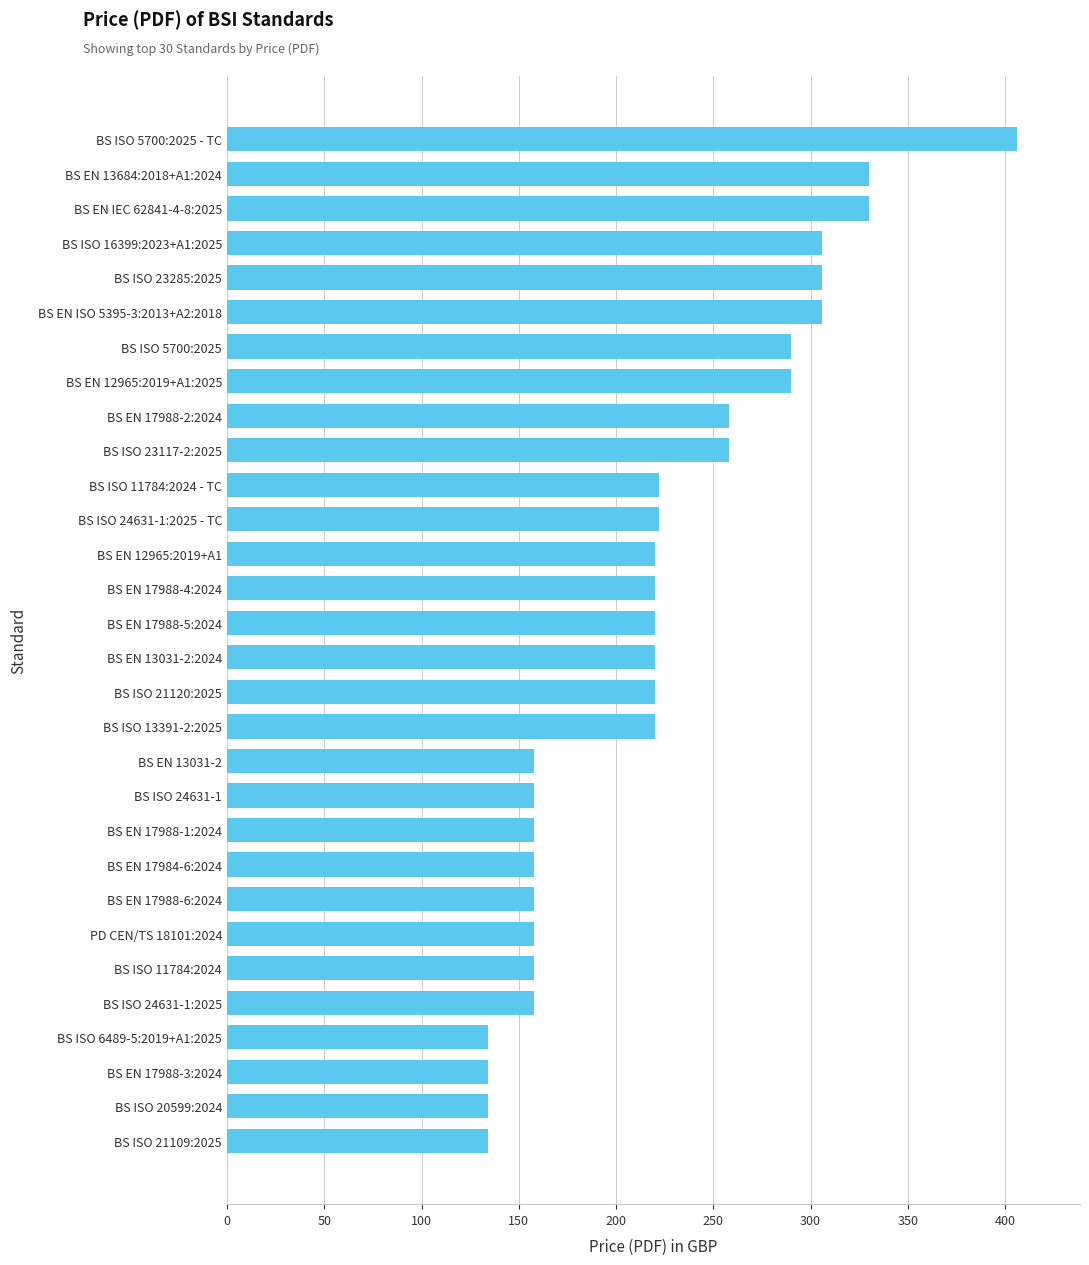

At which category does the chart reach its peak across all series?

BS ISO 5700:2025 - TC